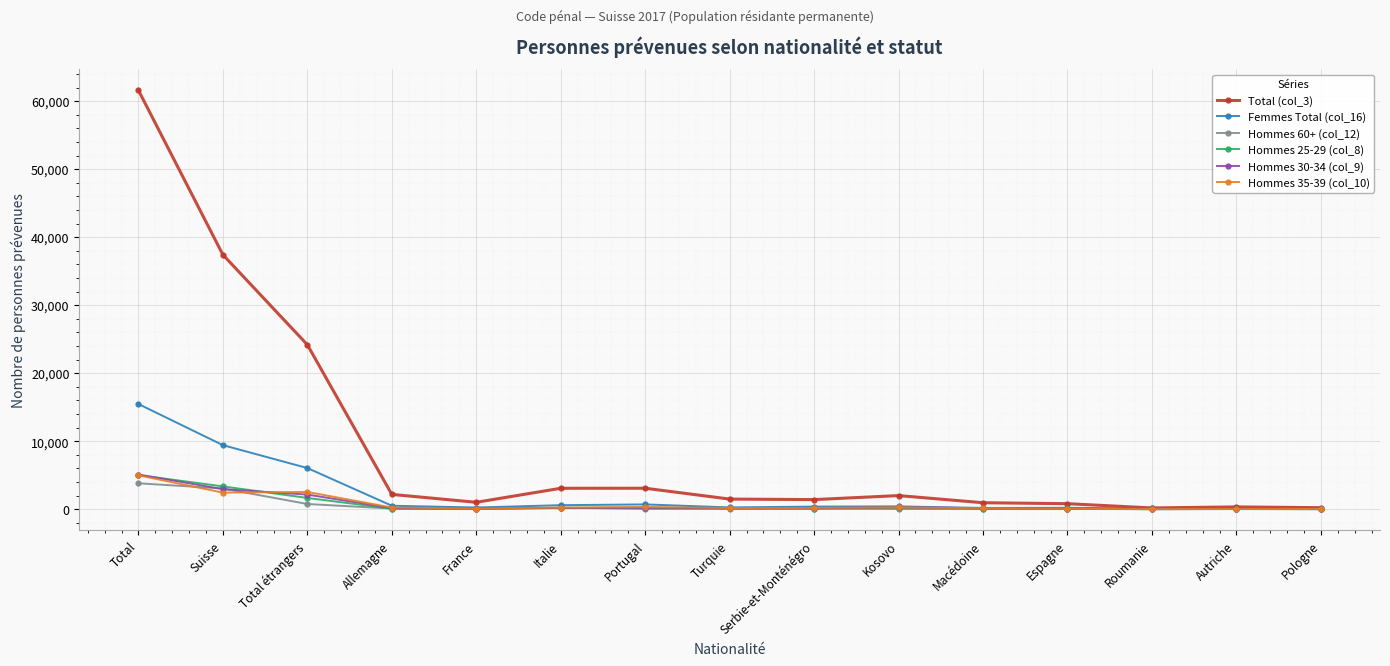

Which series has the widest spread of values?

Total (col_3)